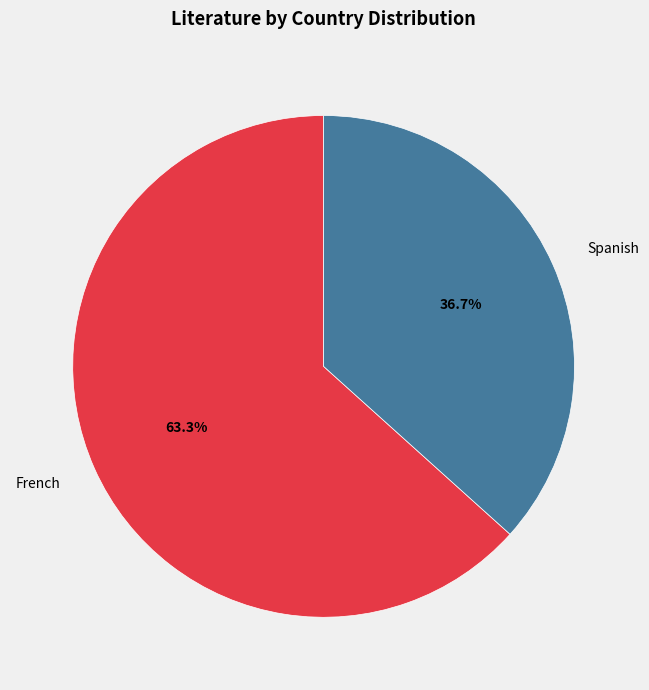

Which category accounts for the majority?

French